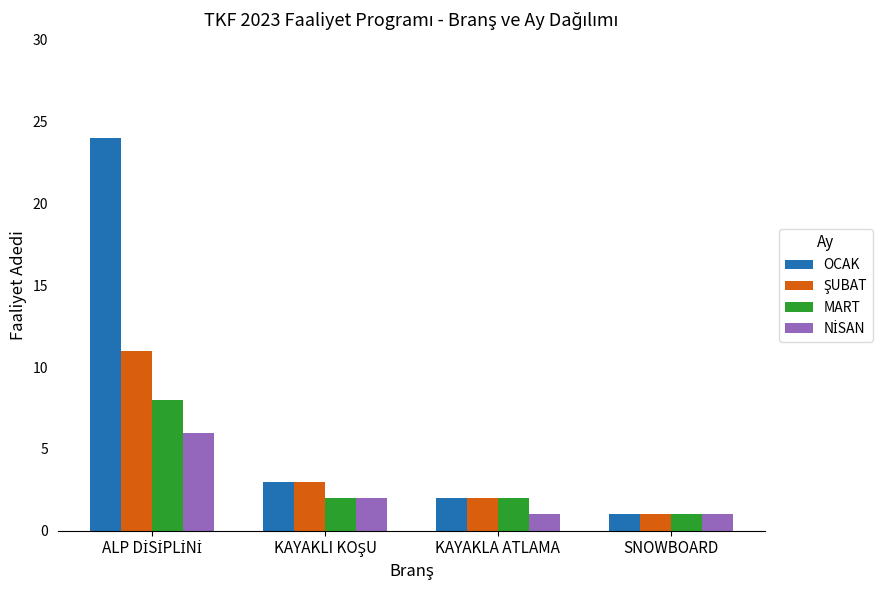

Which series has the widest spread of values?

OCAK